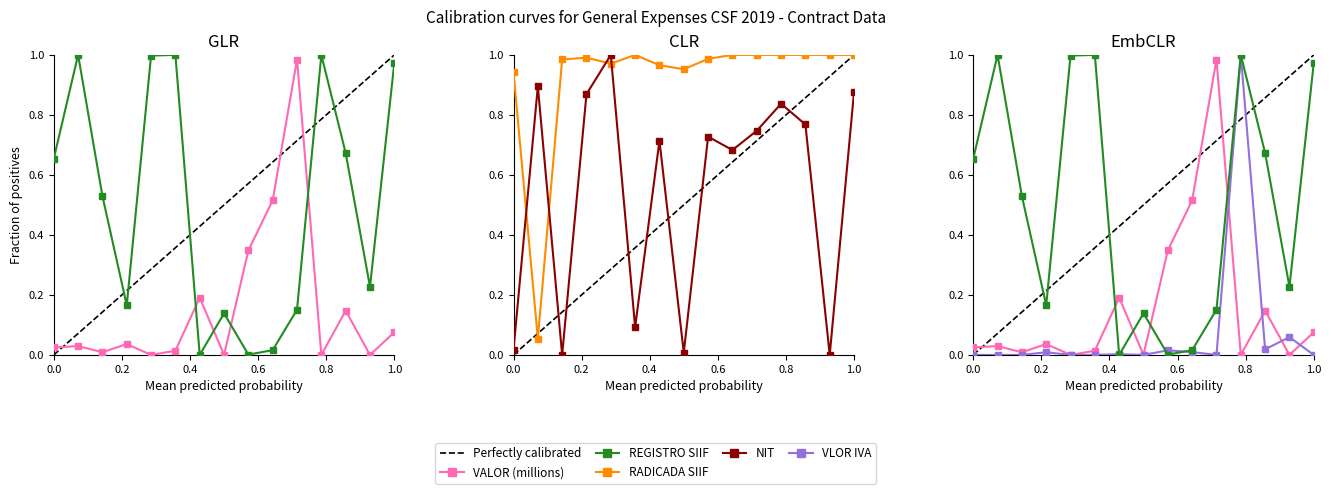

At how many categories does at least one series exceed 0?

15